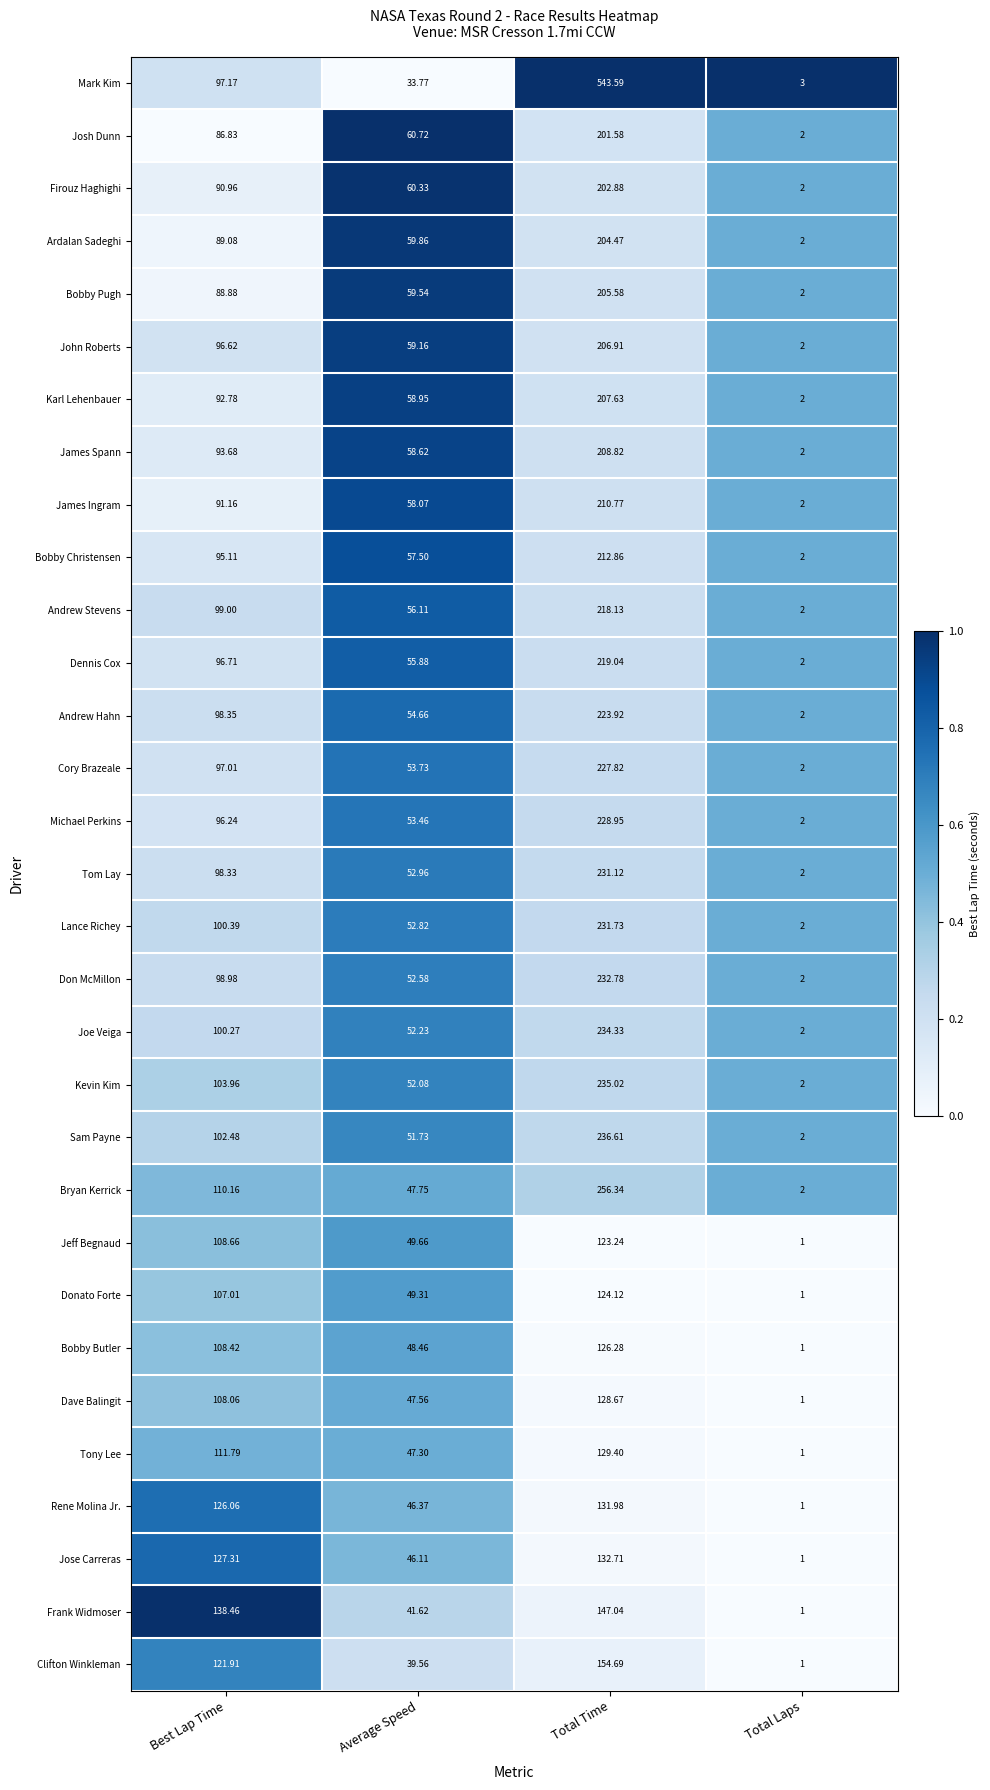

At which category is the sum across all series the highest?

Total Time